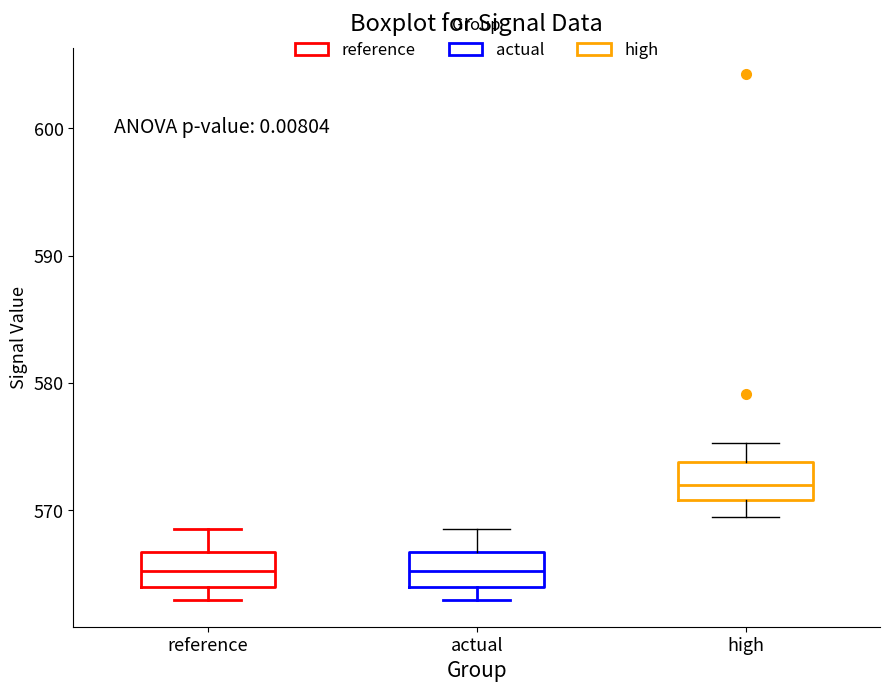

Reading left to right, transcribe this box plot: for each box, give where its median line is, the range the box spans, and where its two whiskers end, as read against the y-axis. The values are not printed on the chart, so give them approximately, as read against the axis.

reference: median 565, box 564 to 567, whiskers 563 to 569
actual: median 565, box 564 to 567, whiskers 563 to 569
high: median 572, box 571 to 574, whiskers 570 to 575